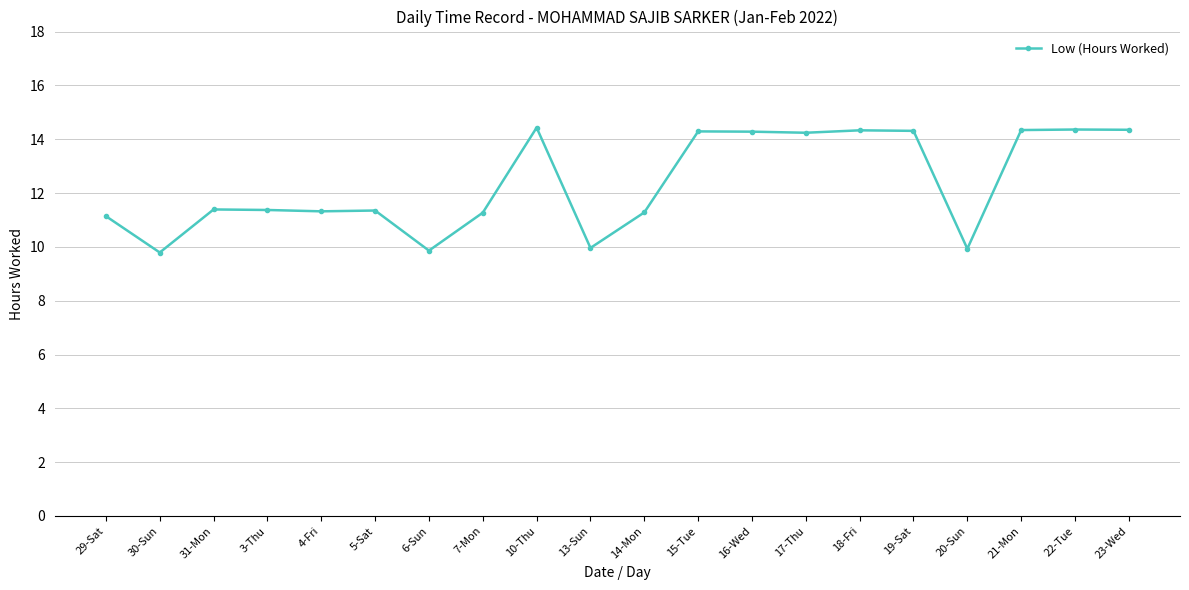

Where is the first local minimum?

30-Sun